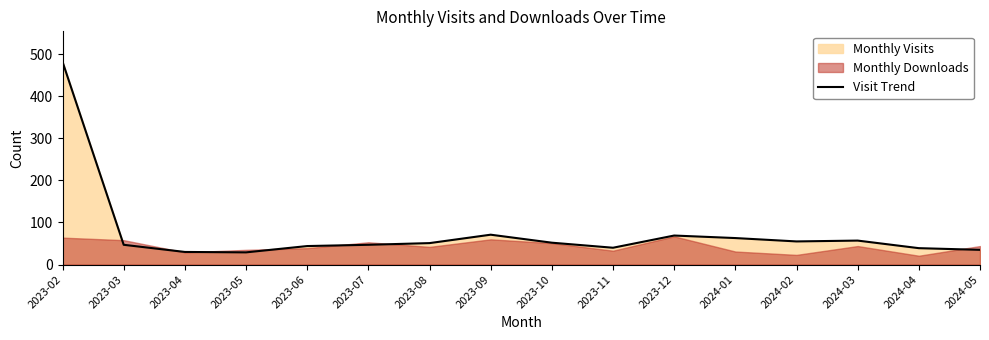

List the labels in order of value, smallest first.

2023-05, 2023-04, 2024-05, 2024-04, 2023-11, 2023-06, 2023-03, 2023-07, 2023-08, 2023-10, 2024-02, 2024-03, 2024-01, 2023-12, 2023-09, 2023-02